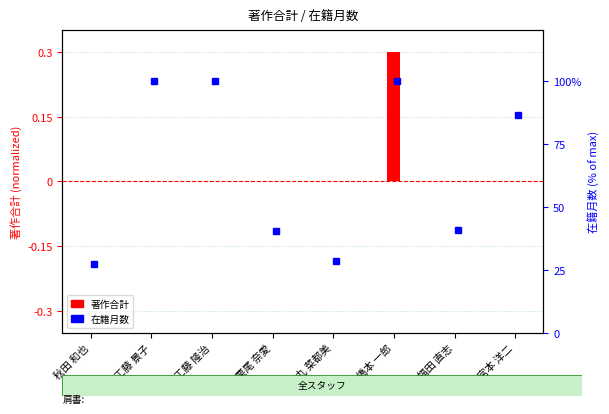

How many positive values are there?

1